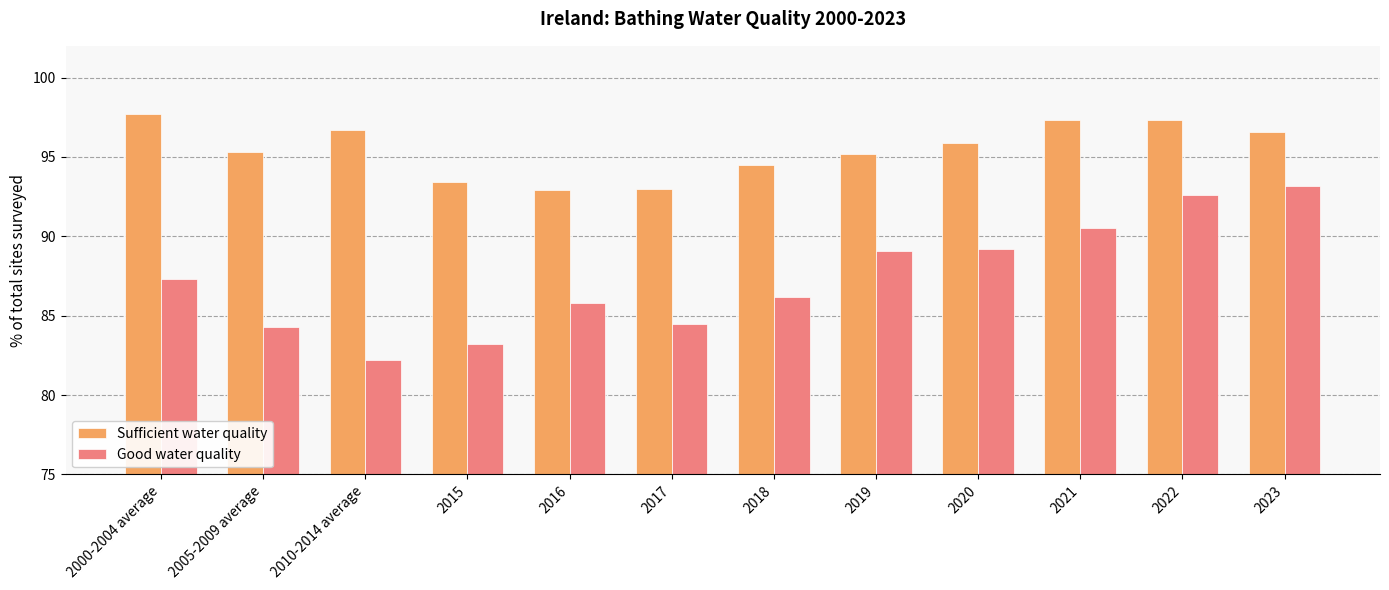

Which series has the largest range (max minus min)?

Good water quality